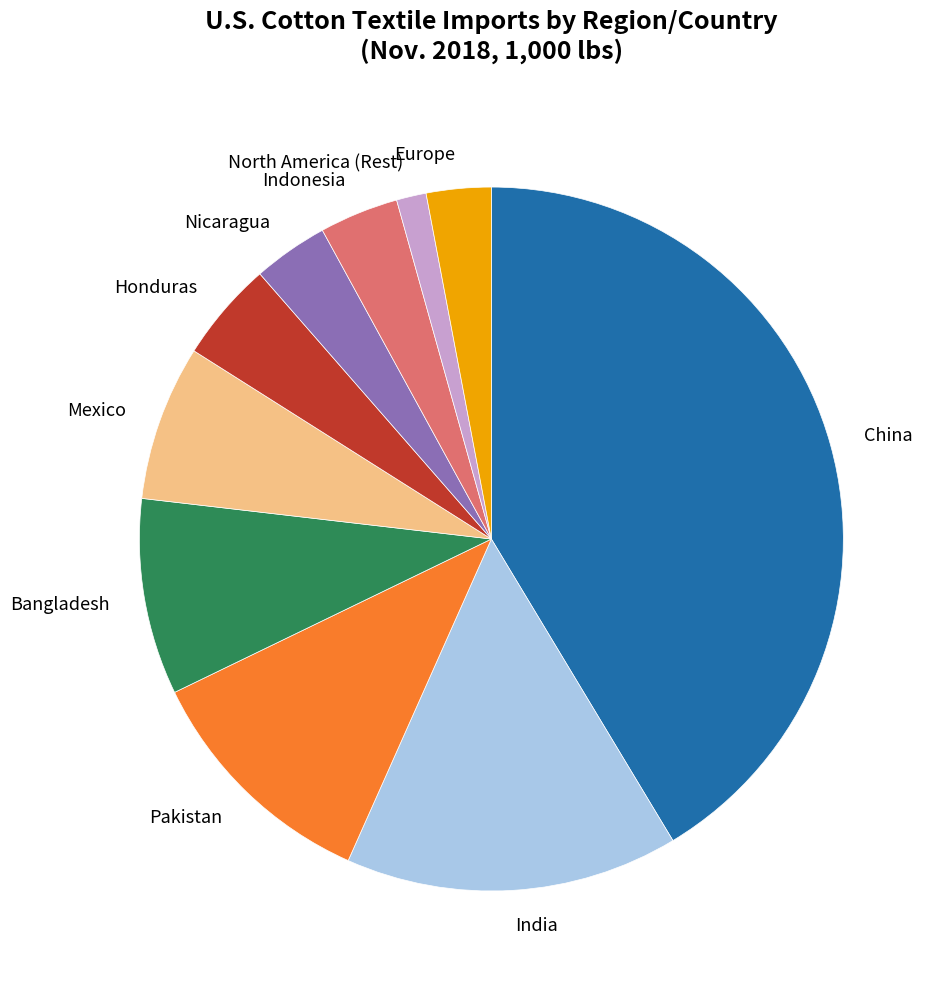

How many segments does this pie chart have?

10